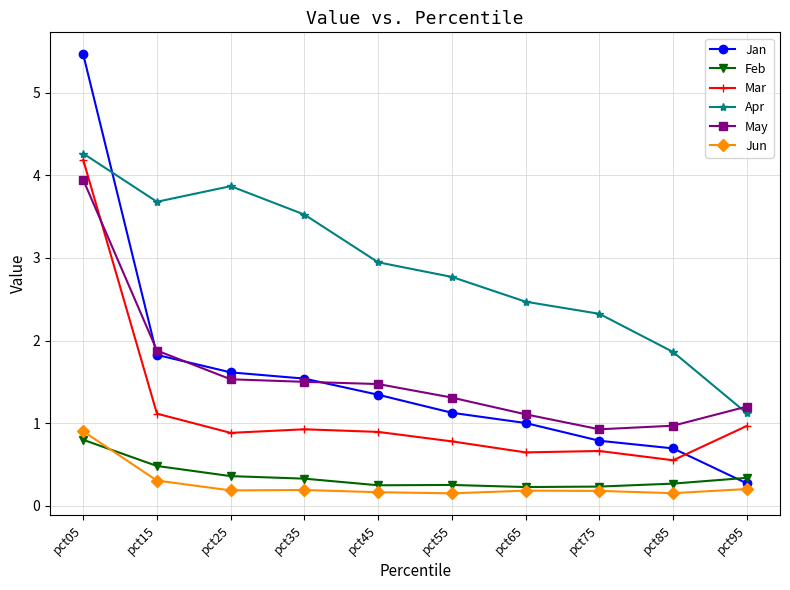

What is the difference between the maximum and minimum values in the Apr series?

3.1